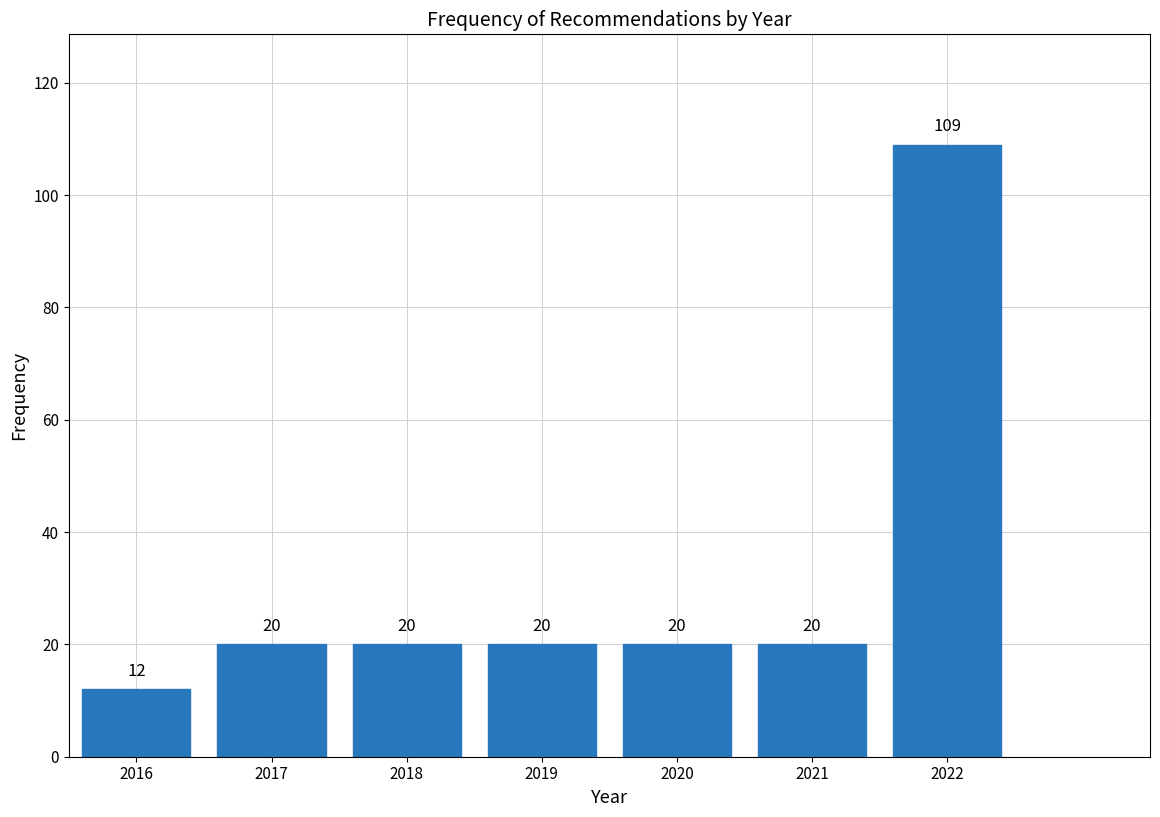

Reading left to right, what are all the values shown in this chart?

2016=12	2017=20	2018=20	2019=20	2020=20	2021=20	2022=109